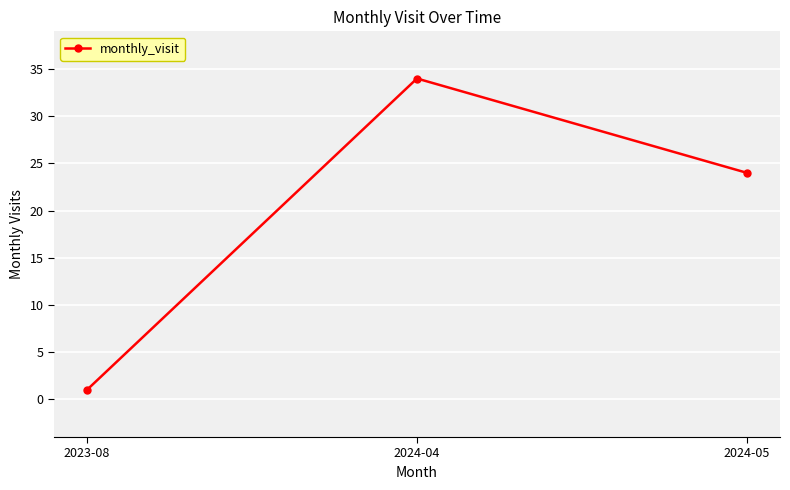

True or false: the data shows 50 at 2024-04.

False